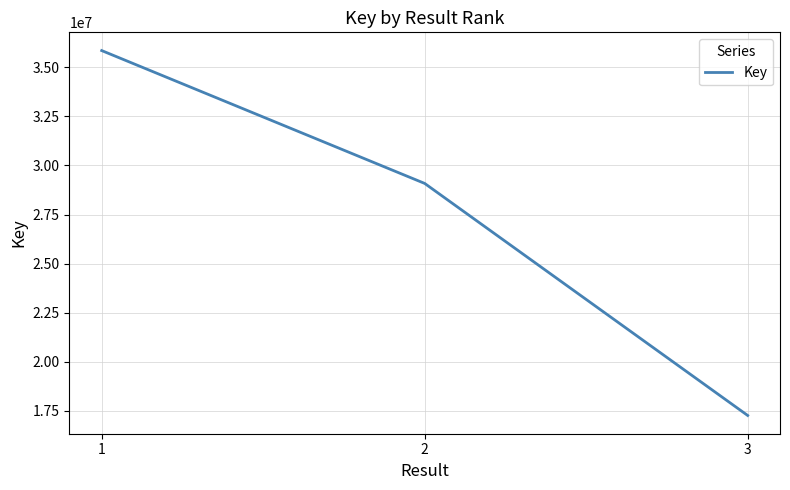

What is the average value?

27401833